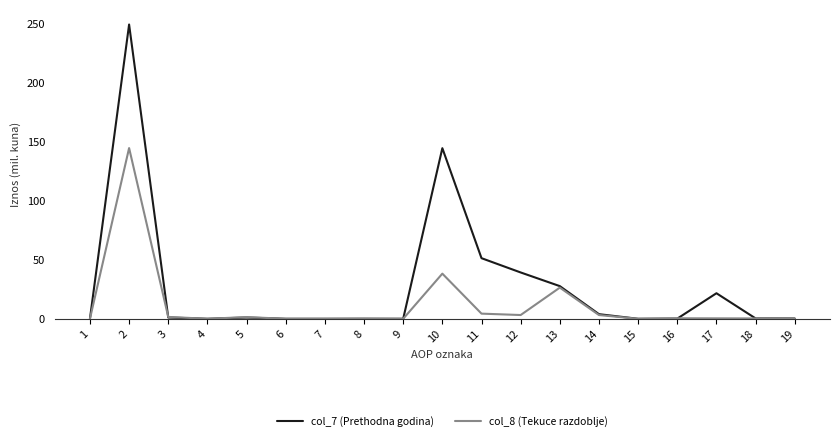

What is the maximum value shown in the chart?

249.4